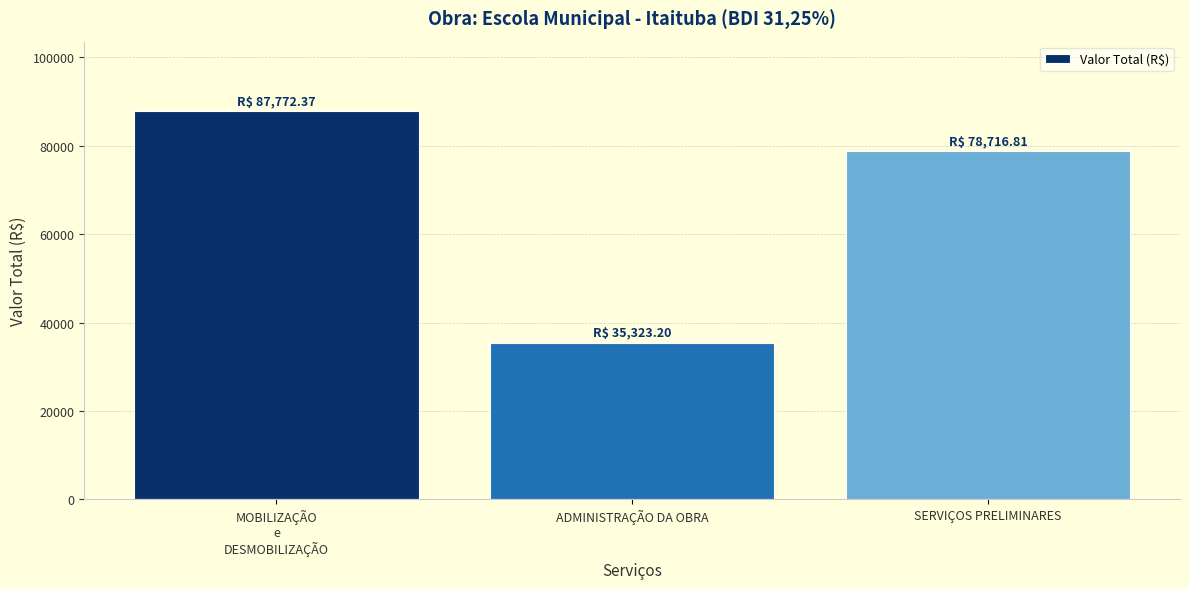

What is the change in value from MOBILIZAÇÃO
e
DESMOBILIZAÇÃO to SERVIÇOS PRELIMINARES?

-9055.6